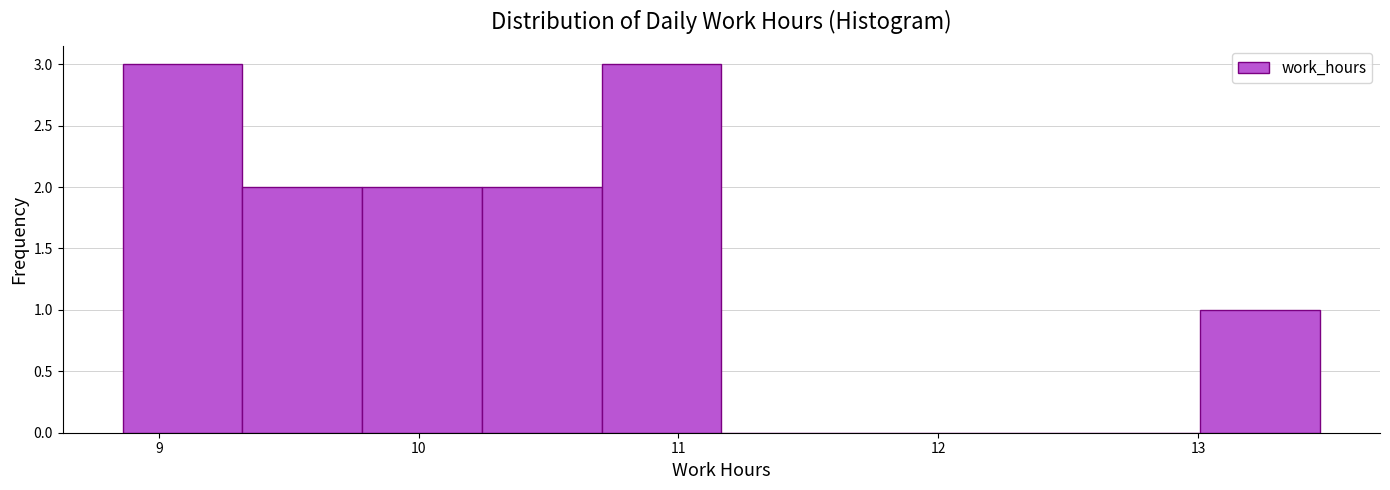

What is the height of the bar covering 10.7 to 11.2 on the x-axis? Neither the bar edges nor the heights are printed on the chart, so give them approximately, as read against the axes.

3